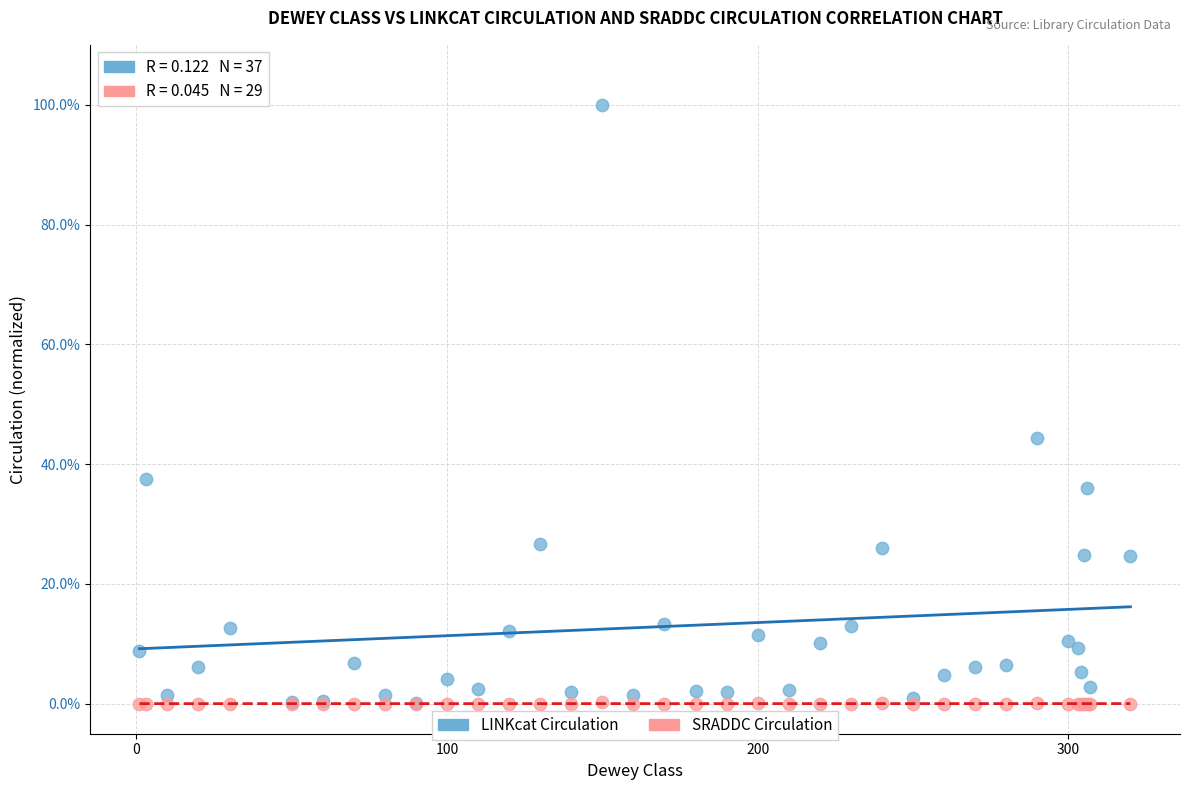

What are all the series names shown in the legend?

LINKcat Circulation, SRADDC Circulation